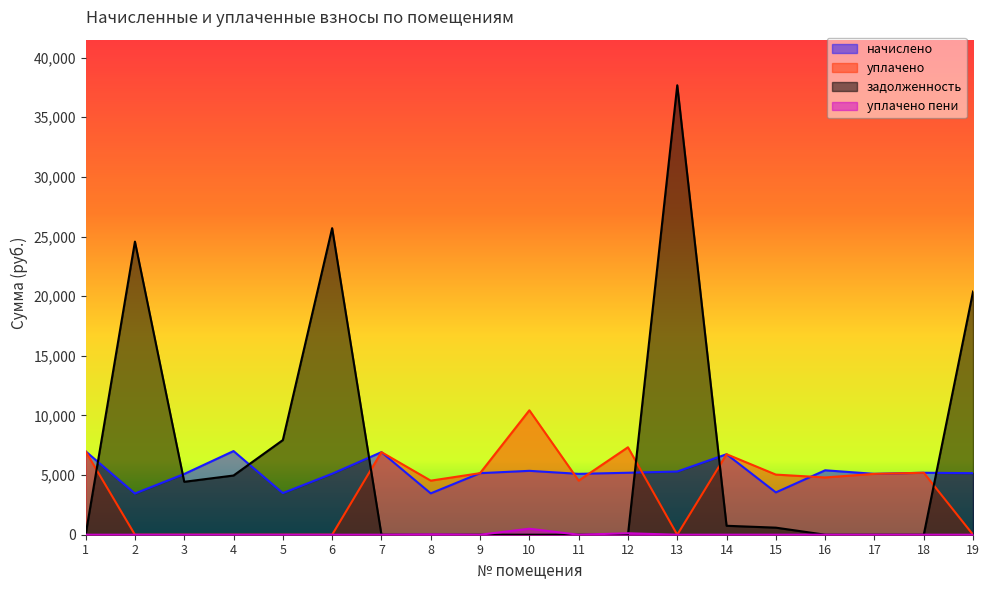

At which label does уплачено first exceed 4802?

1